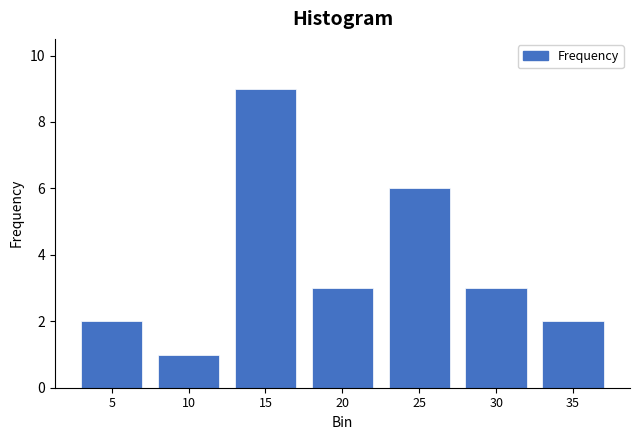

Reading left to right, transcribe all the data shown in this chart.

2	1	9	3	6	3	2